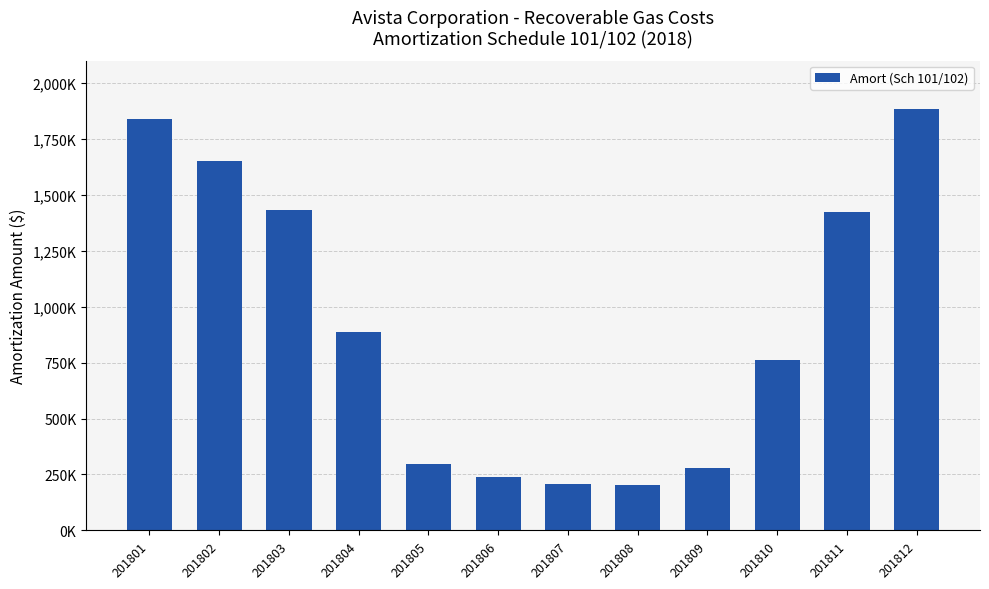

Are the bars horizontal?

No